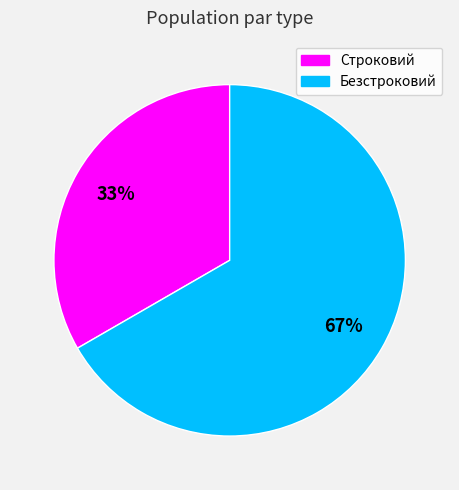

To the nearest percent, what portion does Безстроковий represent?

67%